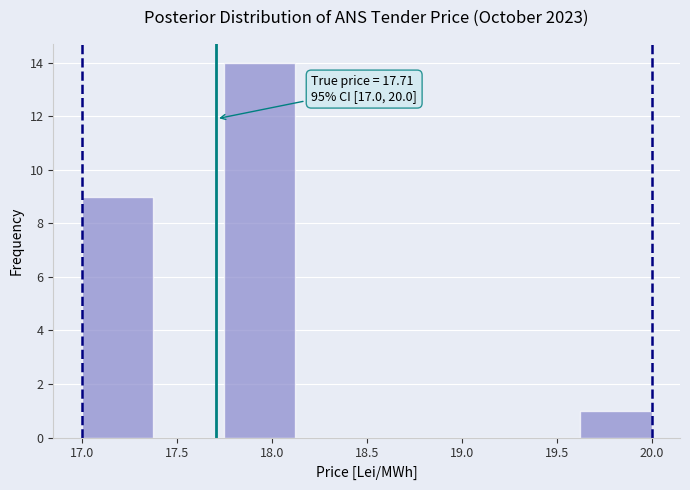

Over which range of the x-axis is the bar tallest?

17.750 to 18.125